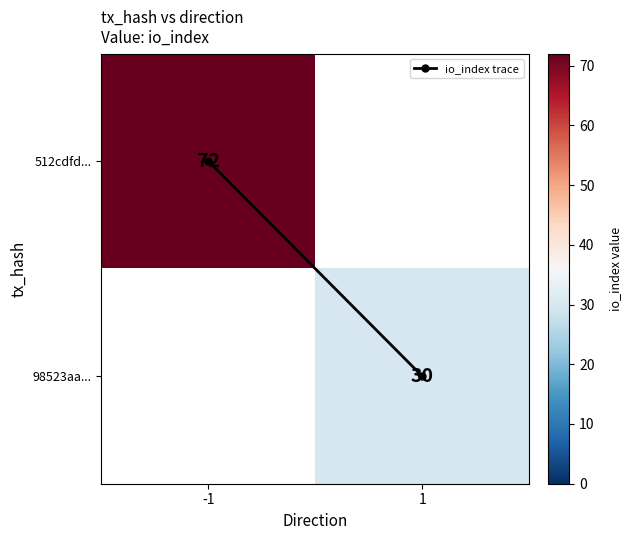

List the series in order of their peak value, highest first.

512cdfd..., 98523aa..., io_index trace